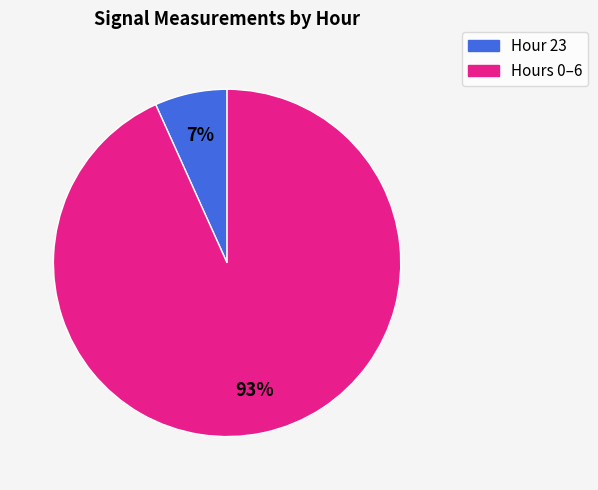

Is there a majority slice in this chart?

Yes